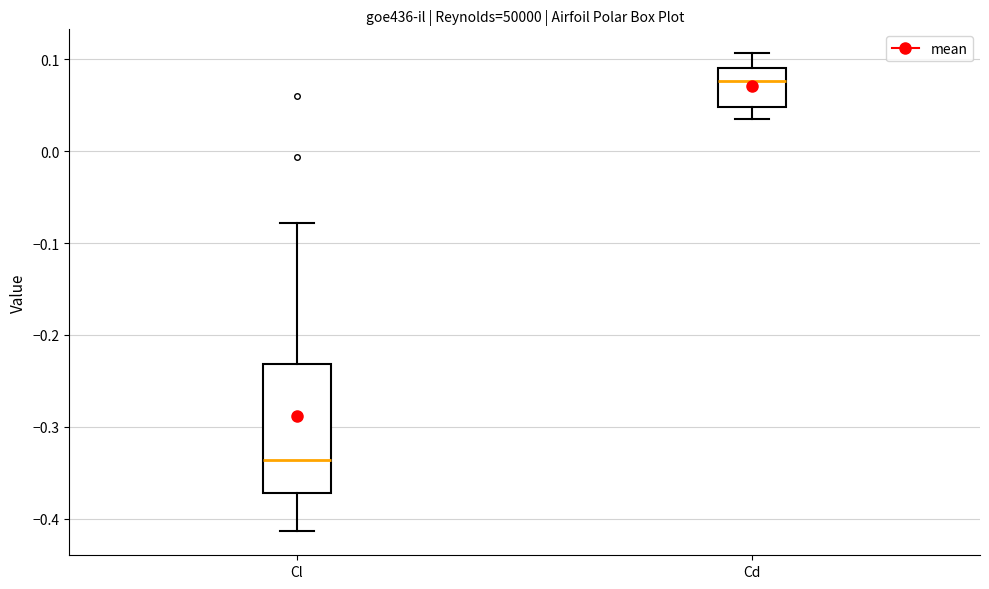

Reading left to right, read every box against the y-axis: the position of its median line, the range the box covers, and the ends of its whiskers. The values are not printed on the chart, so give them approximately, as read against the axis.

Cl: median -0.34, box -0.37 to -0.23, whiskers -0.41 to -0.08
Cd: median 0.08, box 0.05 to 0.09, whiskers 0.04 to 0.11